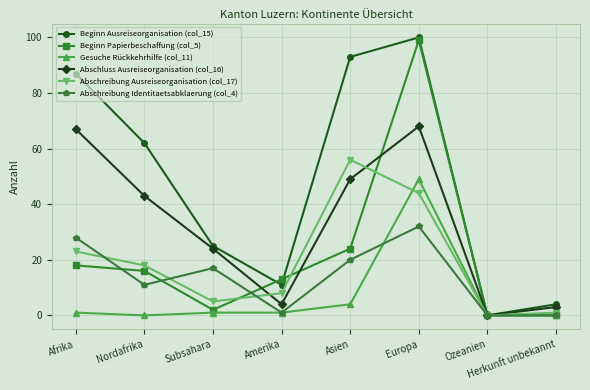

What position from the right is Afrika?

8